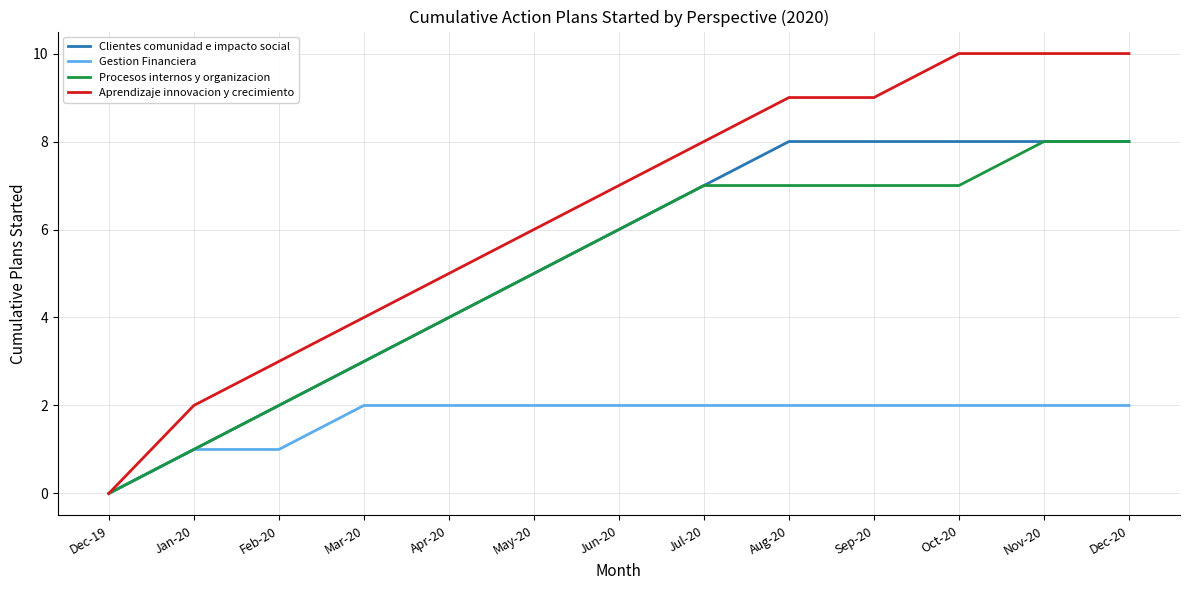

How many lines are shown in the chart?

4